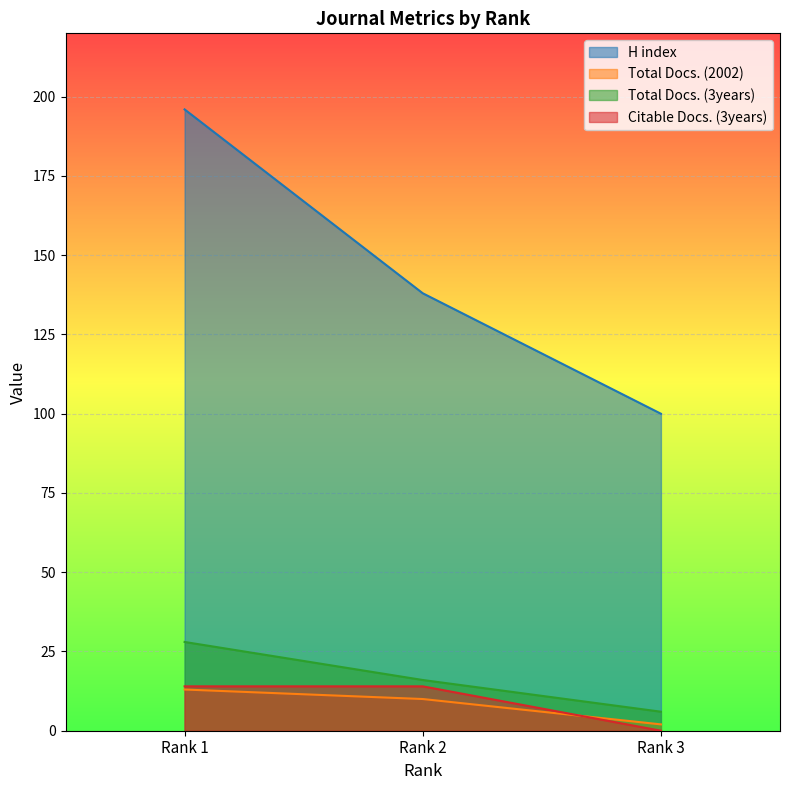

Count the Citable Docs. (3years) values in the range 0 to 14.

3